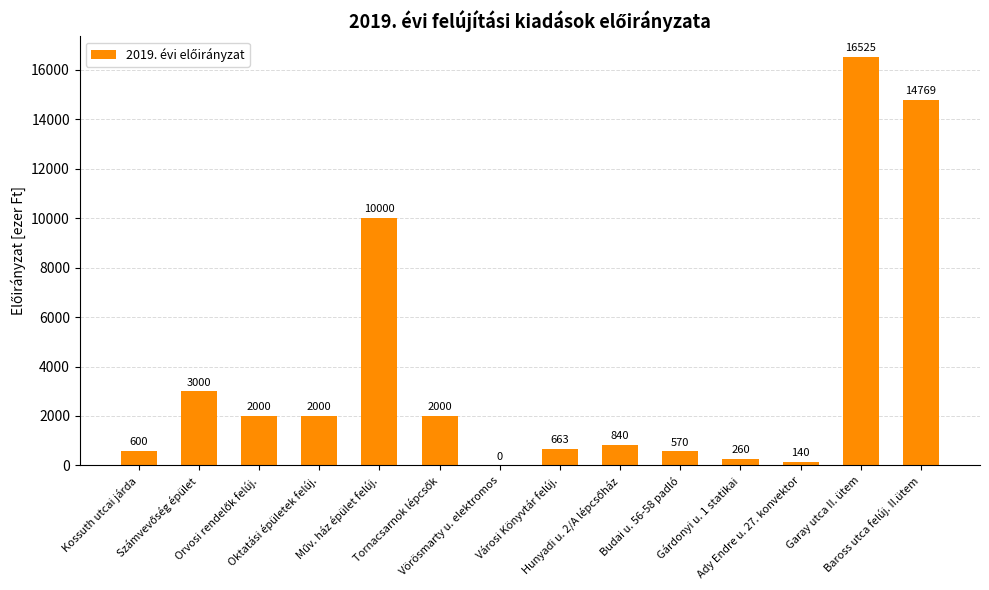

What is the maximum value shown in the chart?

16525